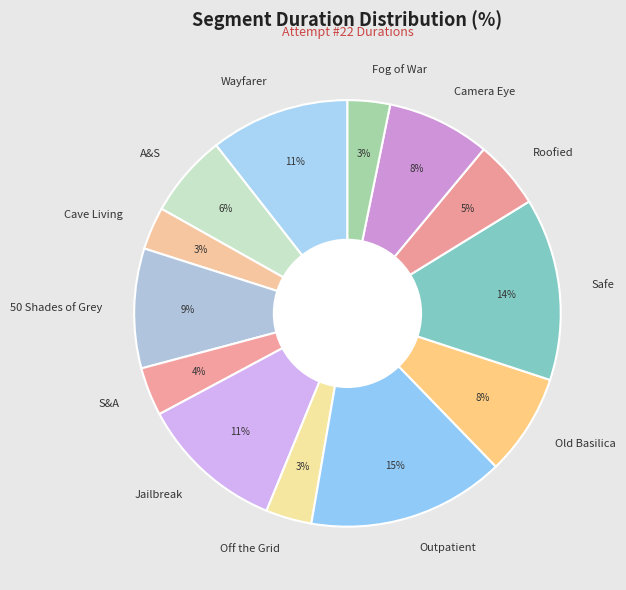

Does A&S represent more than half of the total?

No